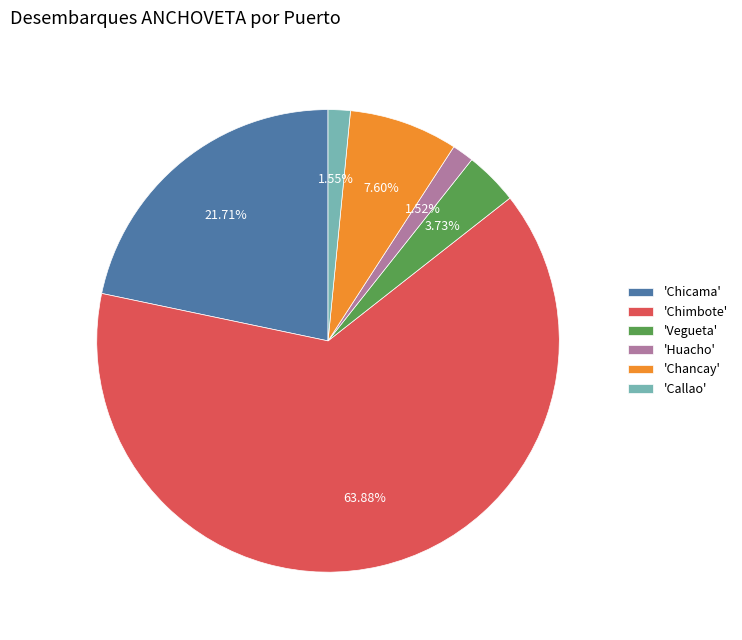

To the nearest percent, what is the average slice percentage?

17%